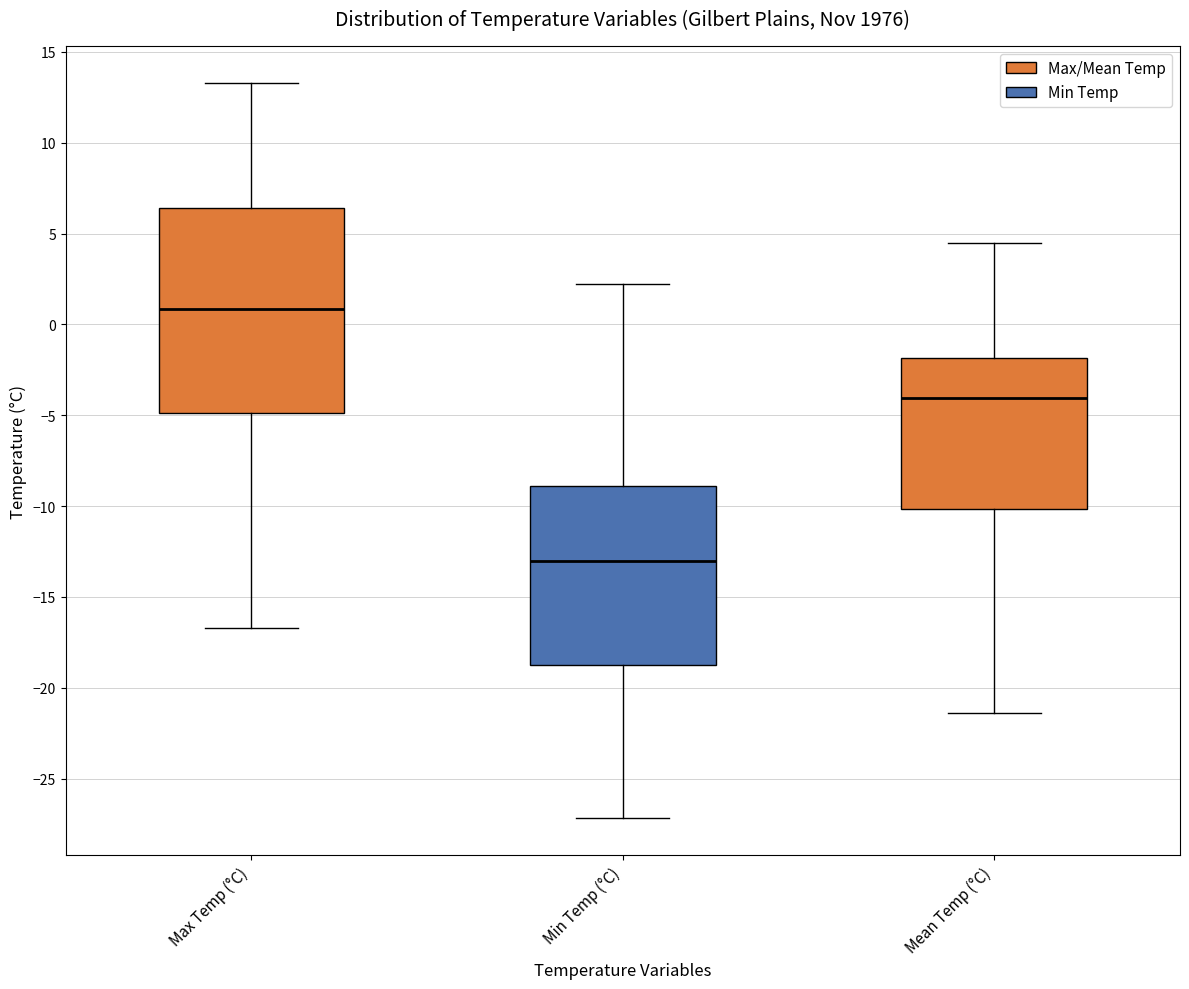

Which box's median line is the highest?

Max Temp (°C)